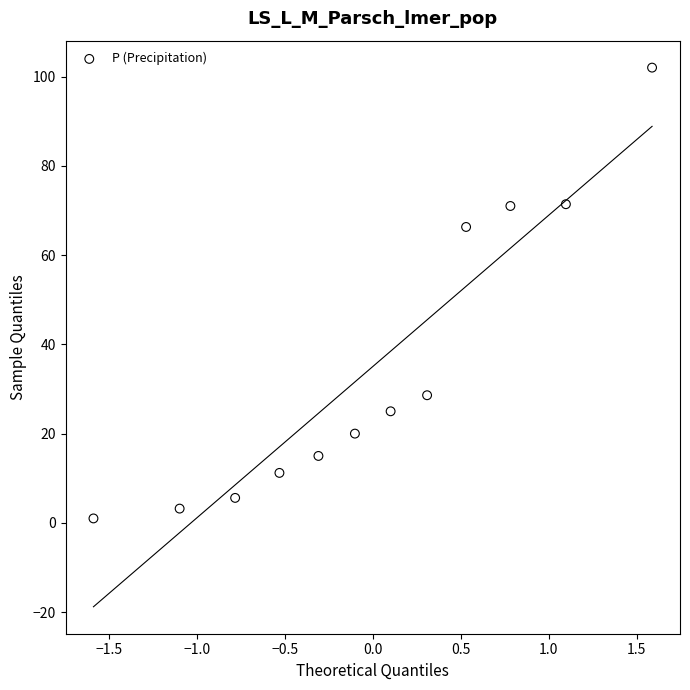

What is the average Y value?

35.0